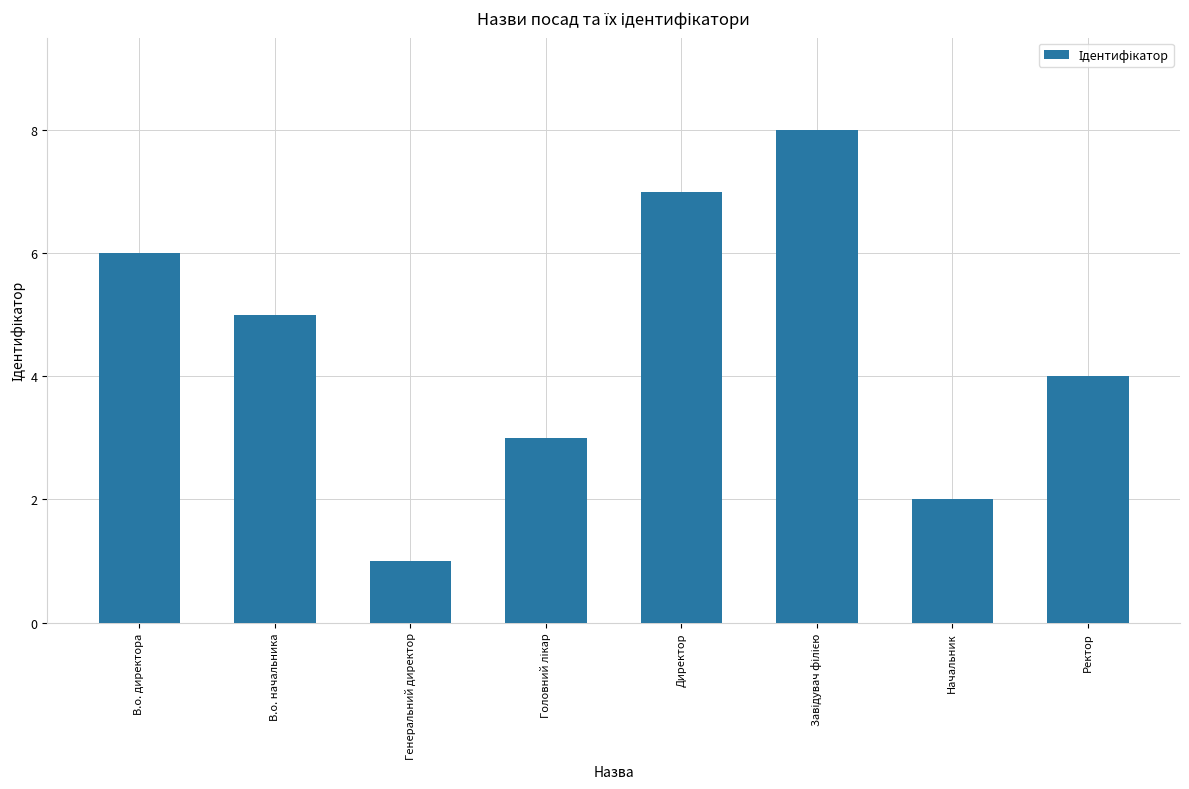

What is the difference between the maximum and minimum values?

7